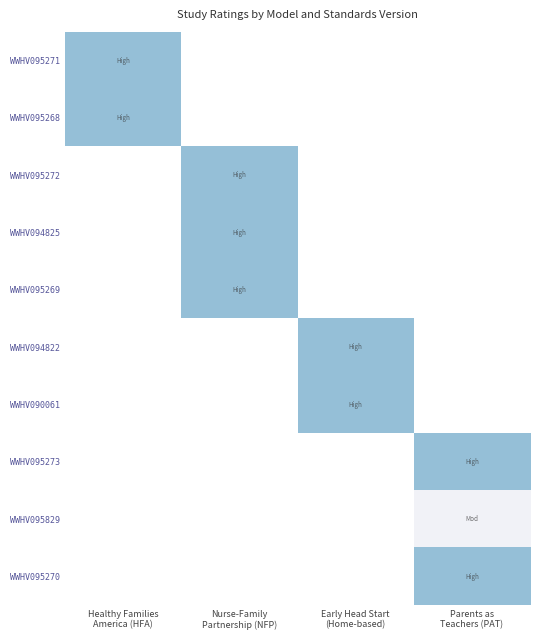

List the series in order of their peak value, highest first.

WWHV095271, WWHV095268, WWHV095272, WWHV094825, WWHV095269, WWHV094822, WWHV090061, WWHV095273, WWHV095829, WWHV095270